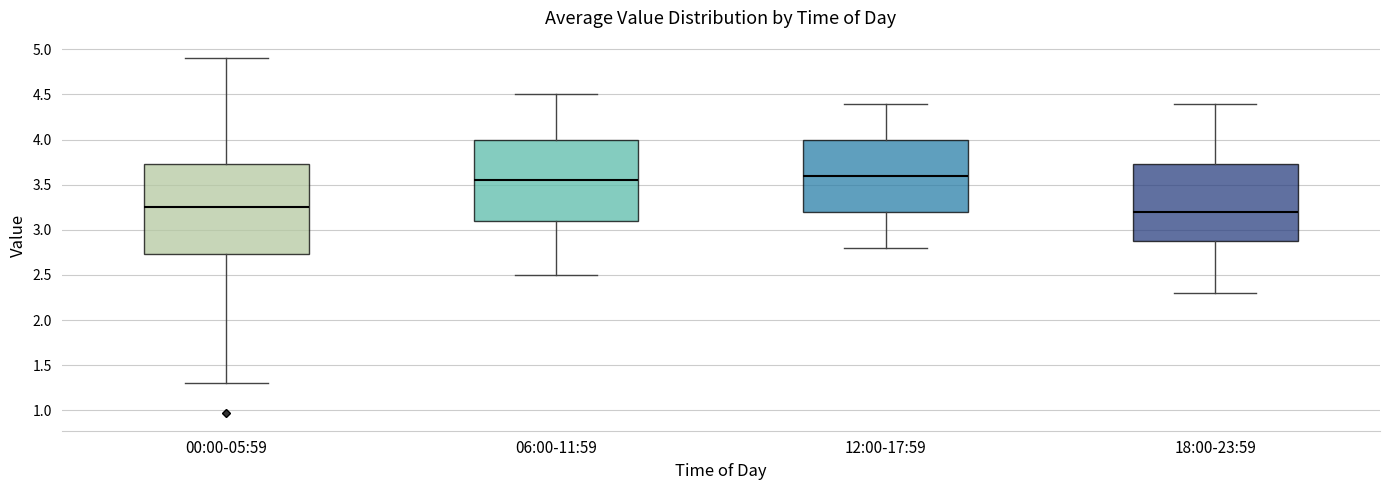

Reading left to right, transcribe this box plot: for each box, give where its median line is, the range the box spans, and where its two whiskers end, as read against the y-axis. The values are not printed on the chart, so give them approximately, as read against the axis.

00:00-05:59: median 3.25, box 2.75 to 3.75, whiskers 1.30 to 4.90
06:00-11:59: median 3.55, box 3.10 to 4.00, whiskers 2.50 to 4.50
12:00-17:59: median 3.60, box 3.20 to 4.00, whiskers 2.80 to 4.40
18:00-23:59: median 3.20, box 2.90 to 3.75, whiskers 2.30 to 4.40